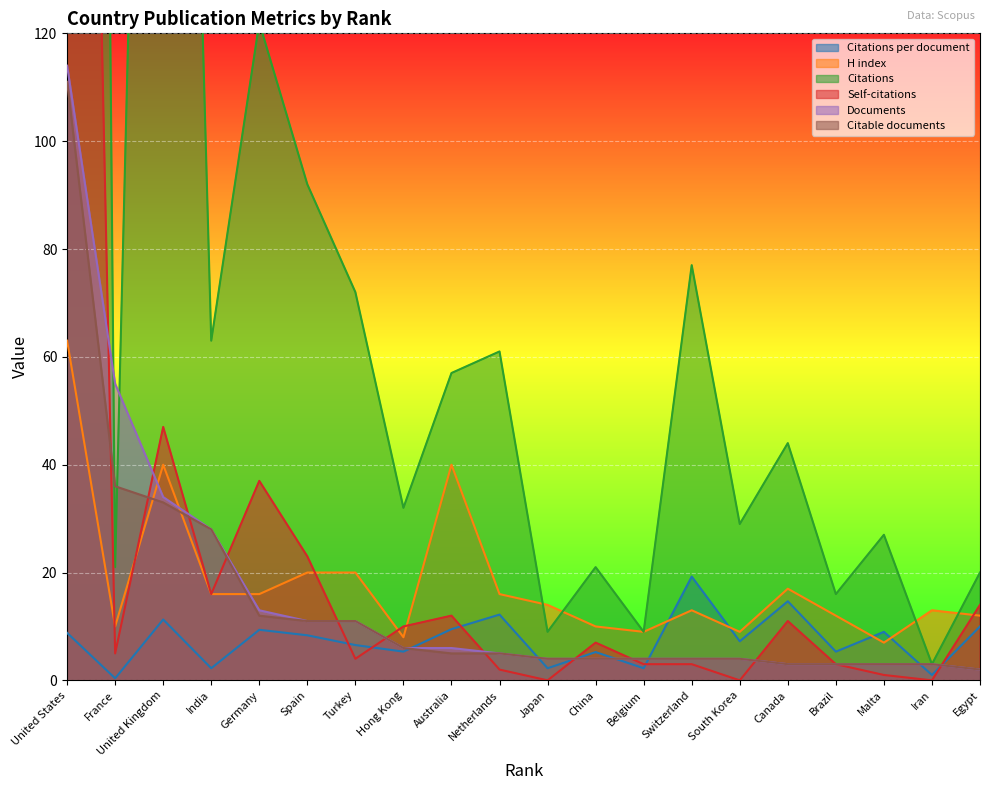

What is the label of the 10th point from the left?

Netherlands